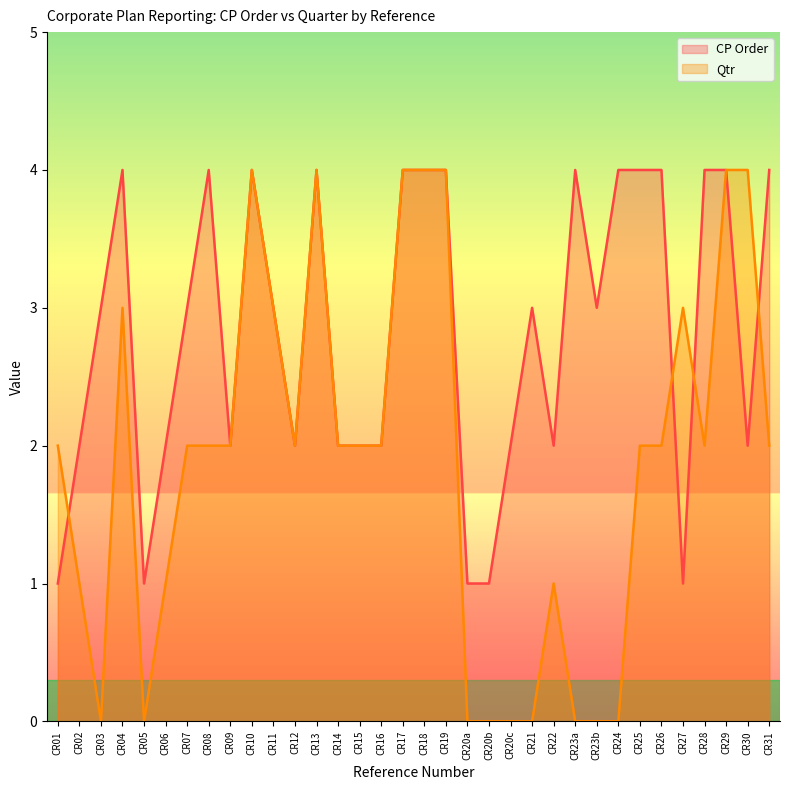

How many lines are shown in the chart?

2